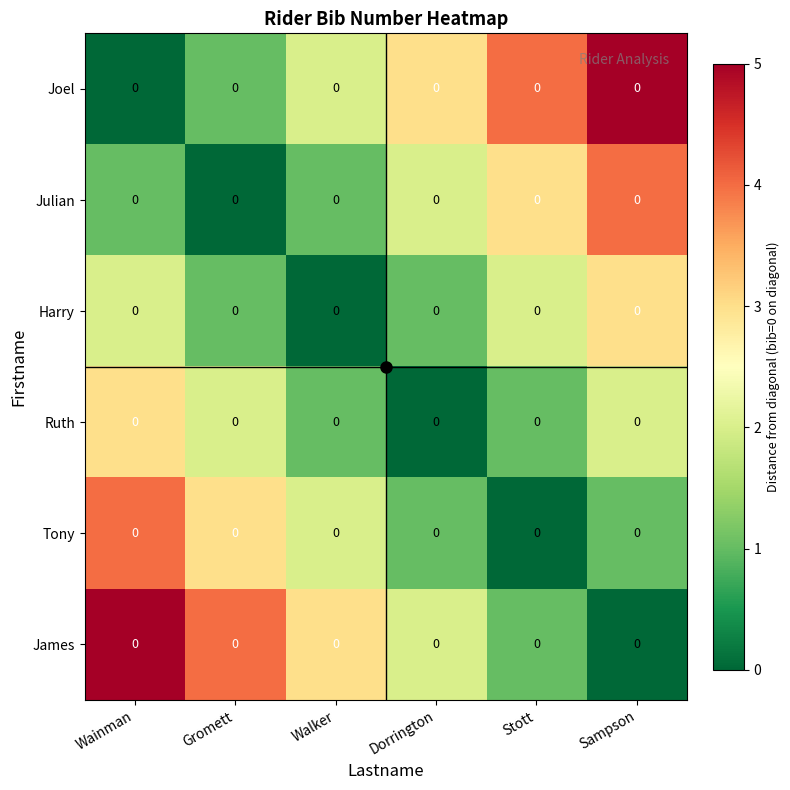

Which series has the largest total across all categories?

Joel